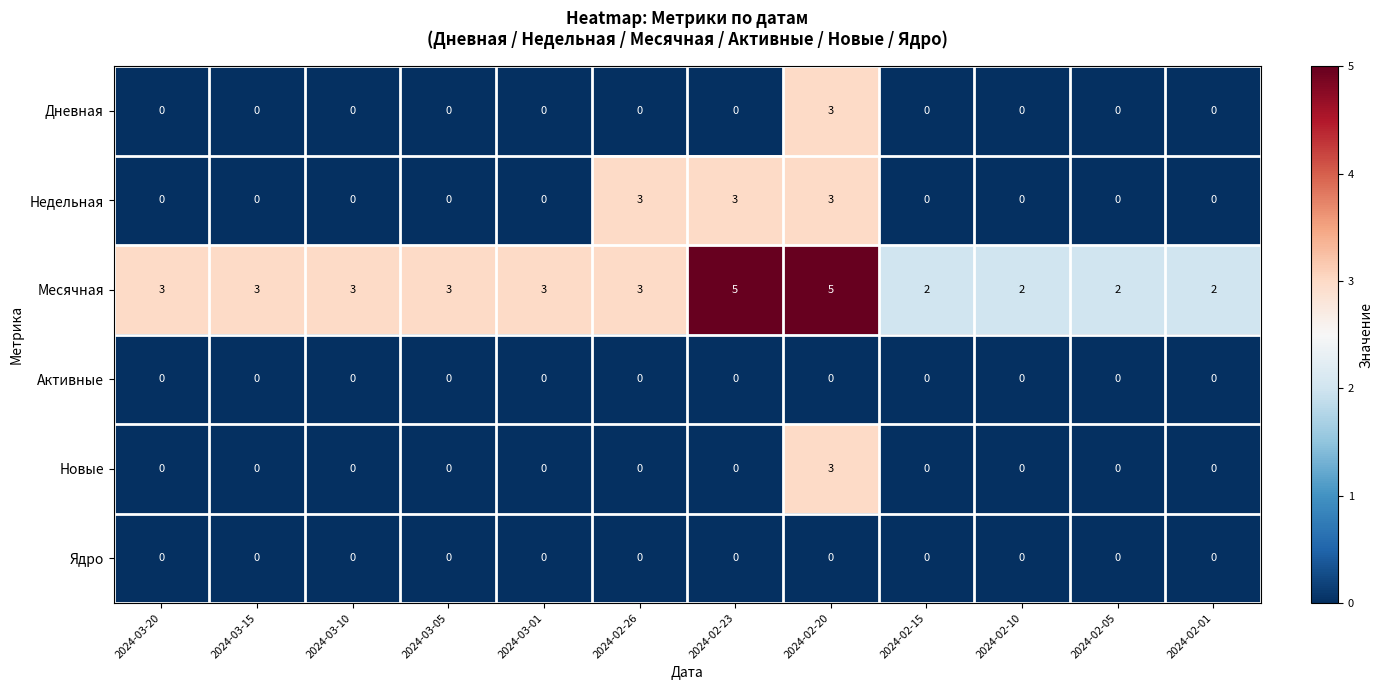

Which series has the largest total across all categories?

Месячная